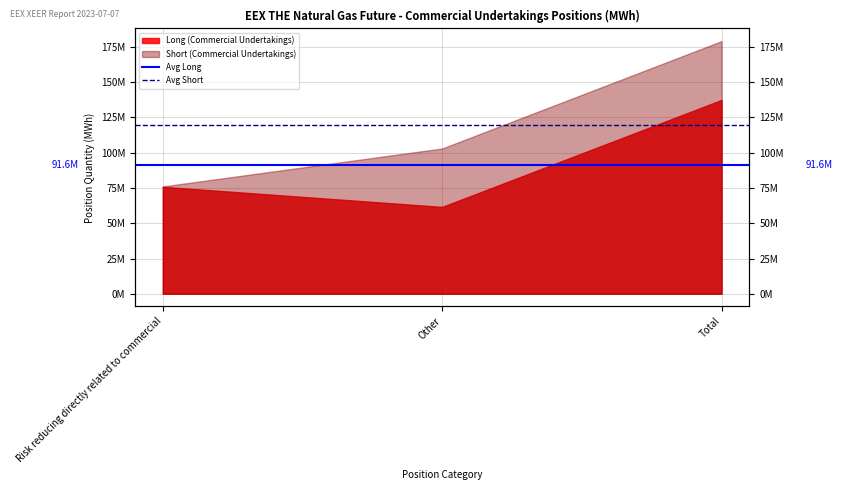

What is the value of the Avg Long point at the 2nd from the left?

91608119.3